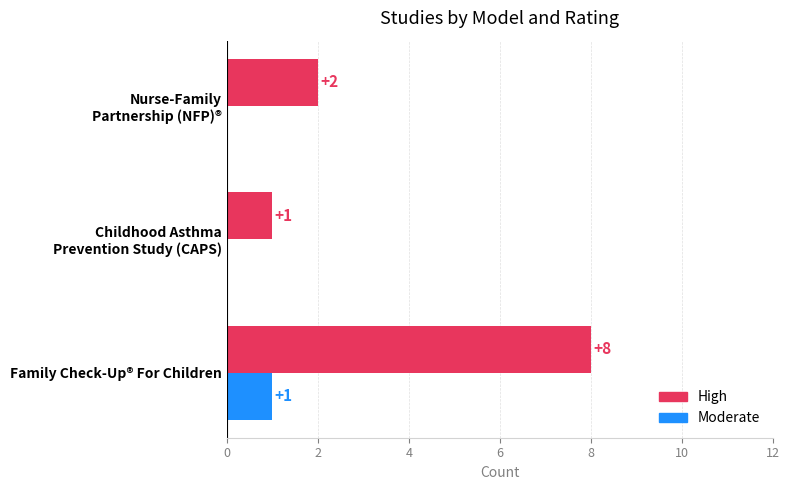

What are all the series names shown in the legend?

High, Moderate